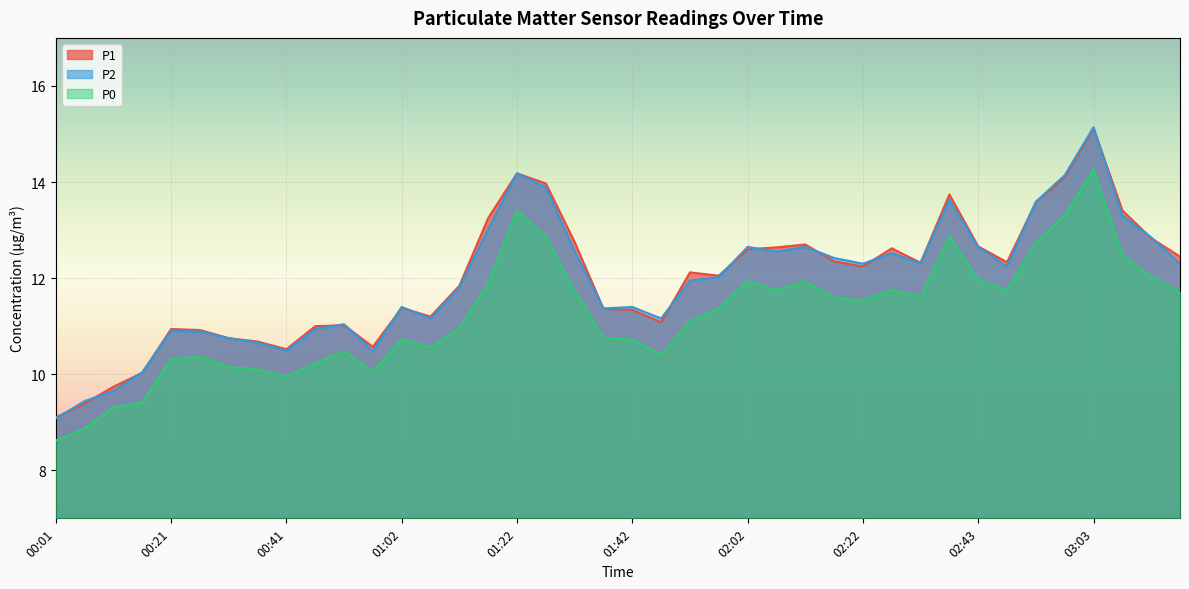

Count the number of data series in this chart.

3